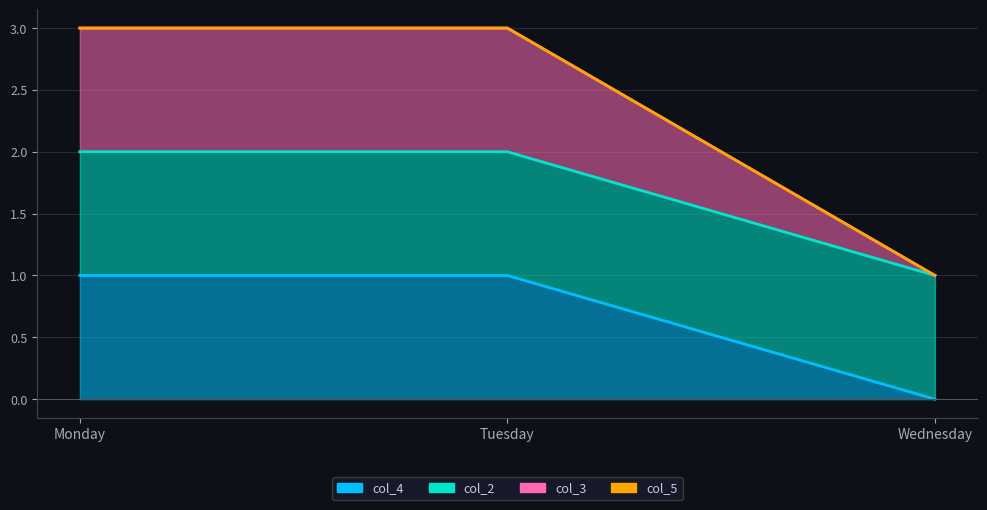

Which series has the widest spread of values?

col_4